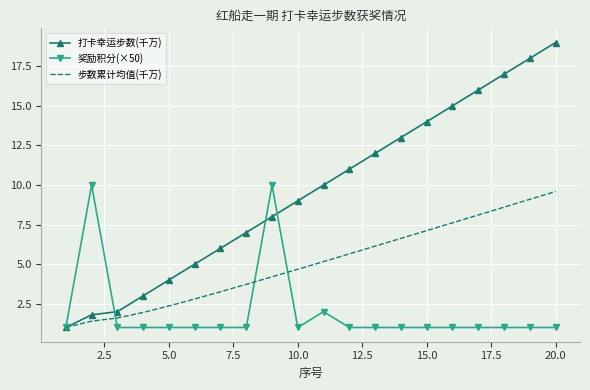

Rank the series by their average value, from highest to lowest.

打卡幸运步数(千万), 步数累计均值(千万), 奖励积分(×50)